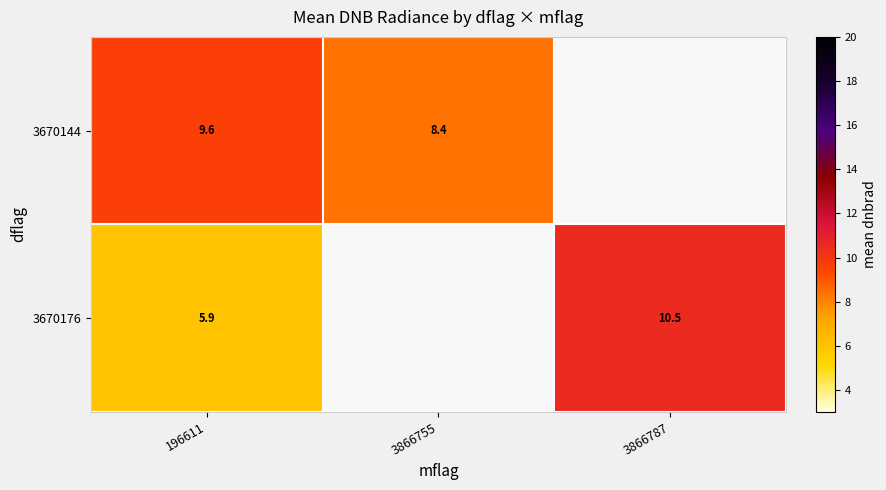

What is the highest value of the 3670144 series?

9.6